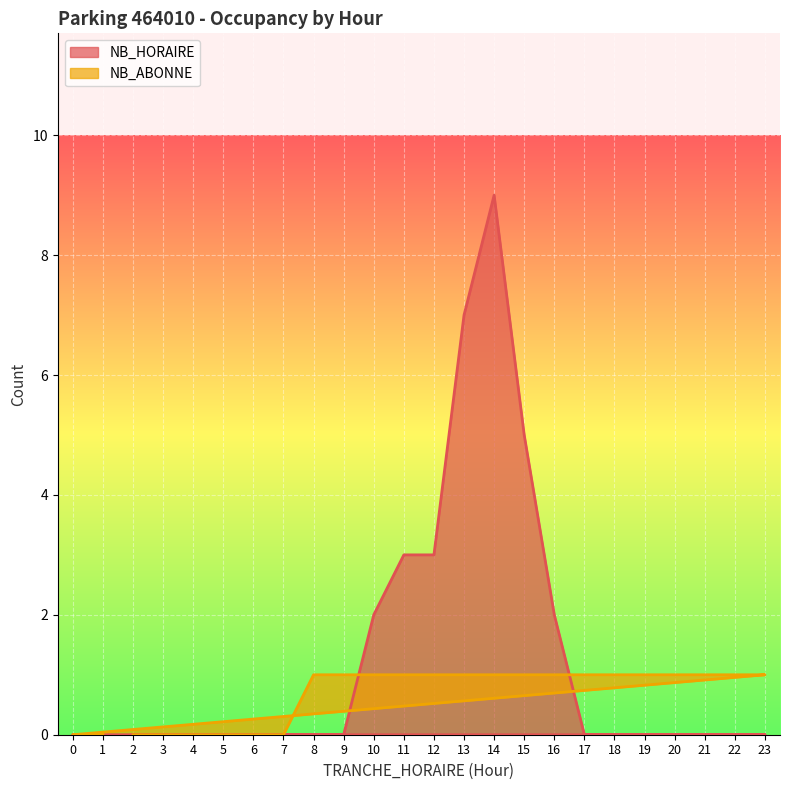

True or false: NB_ABONNE has a value of 0 at 9.

False